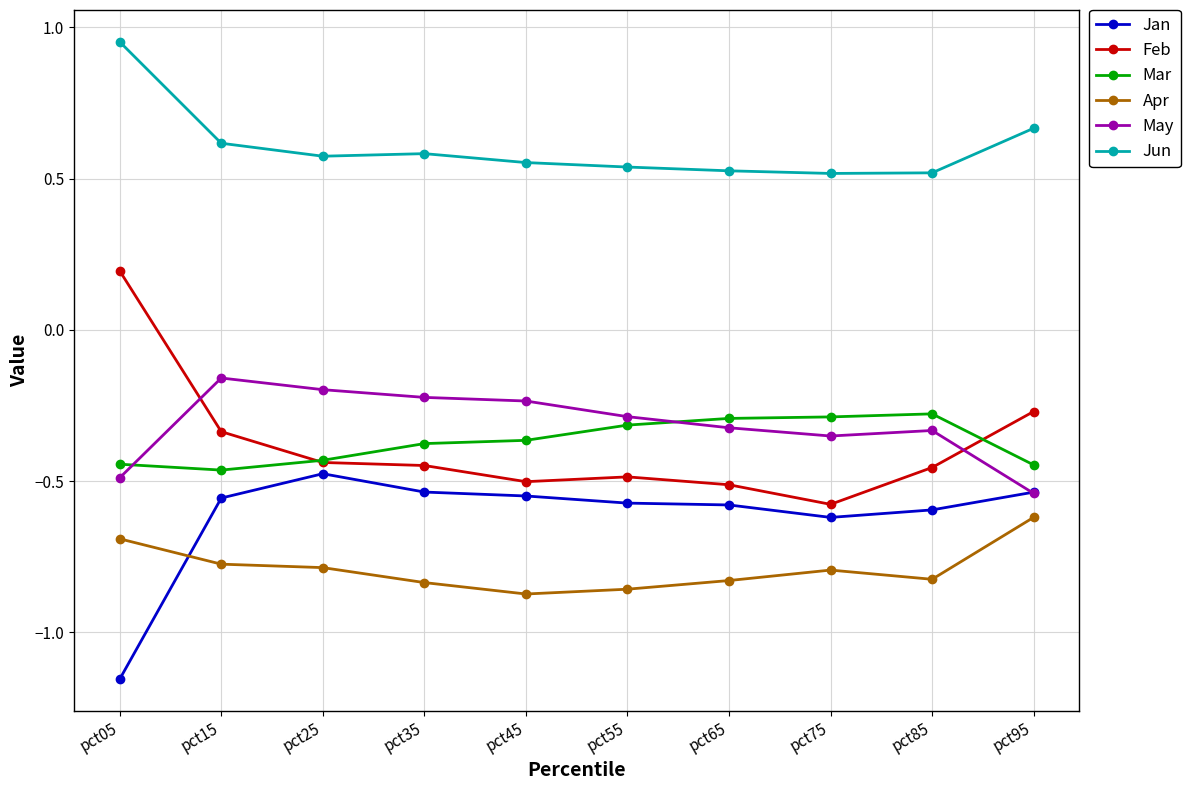

What is the total value across all series at pct05?

-1.6